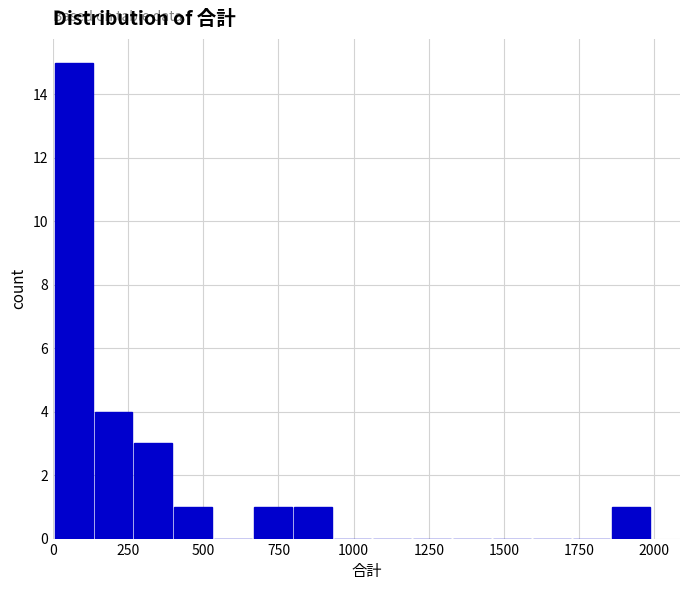

Around what value on the x-axis is the tallest bar? Give the approximate position of its centre, as read against the axis.

50